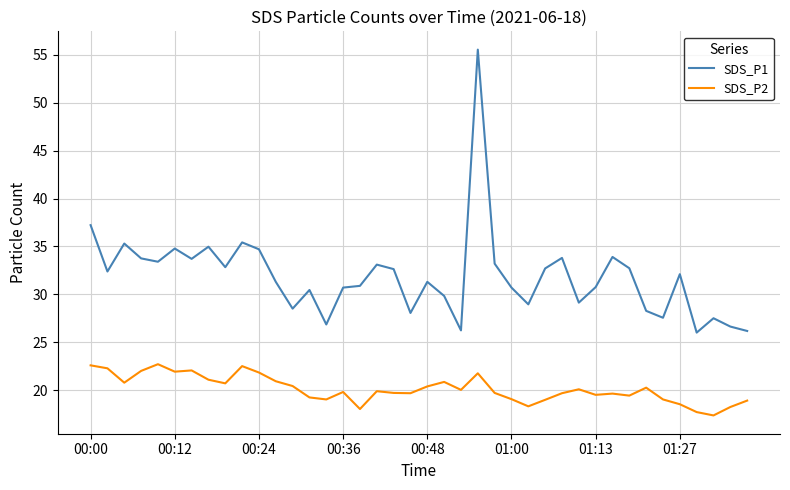

What is the minimum value shown in the chart?

17.4